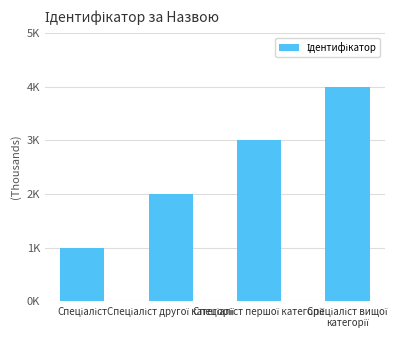

Are the bars horizontal?

No